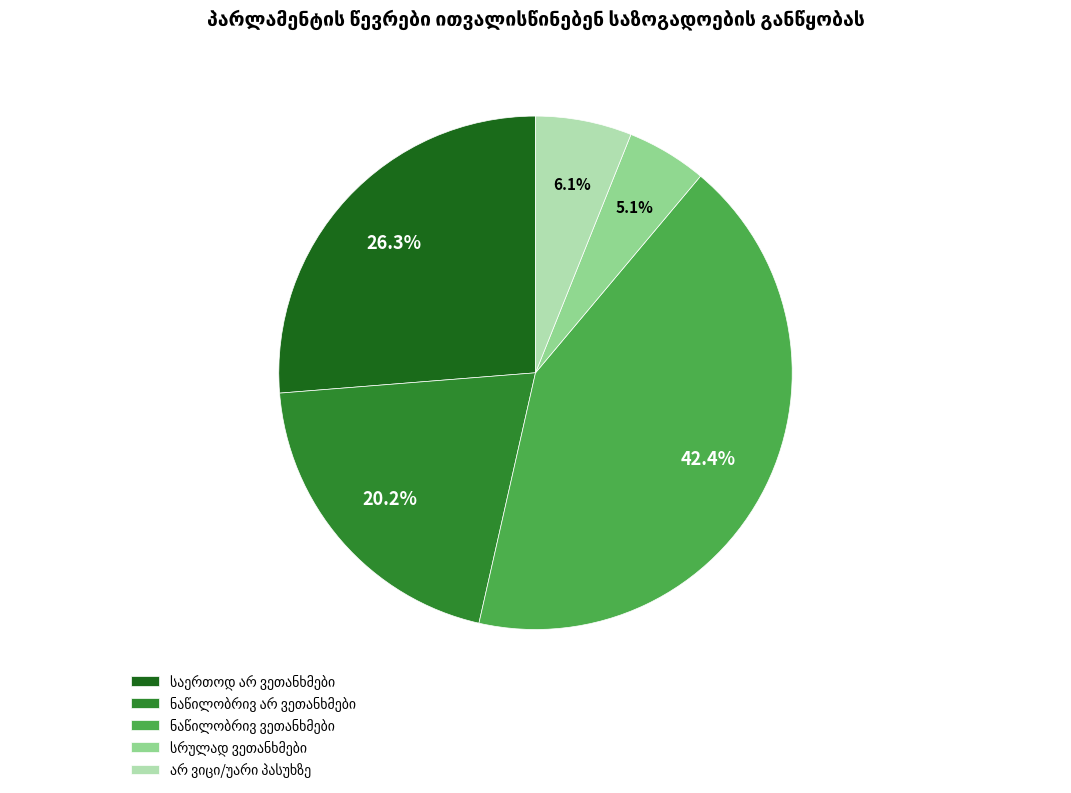

Is there any slice that represents more than half of the pie?

No